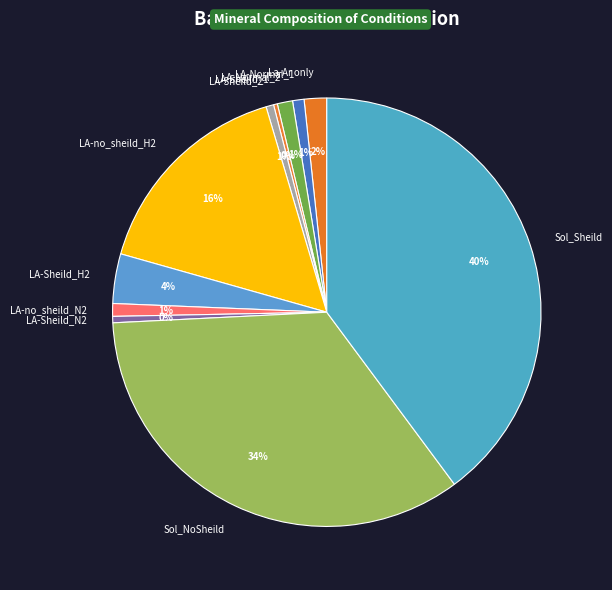

What is the largest slice in the pie chart?

Sol_Sheild